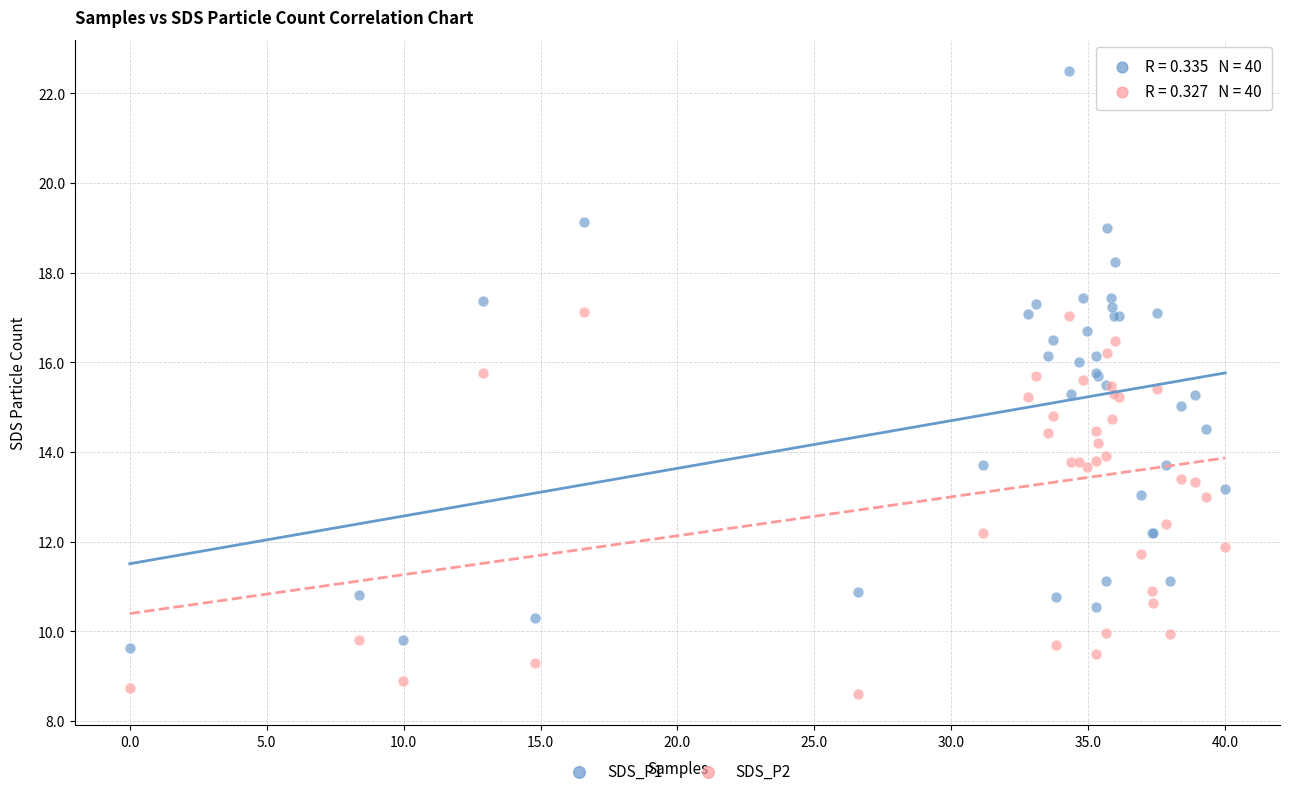

Which series reaches the maximum Y coordinate?

SDS_P1